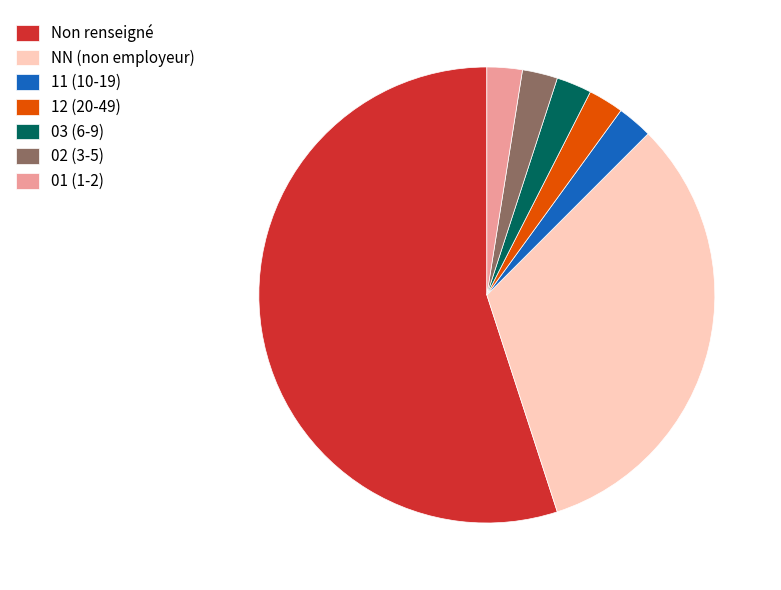

Which category has the biggest portion of the pie?

Non renseigné